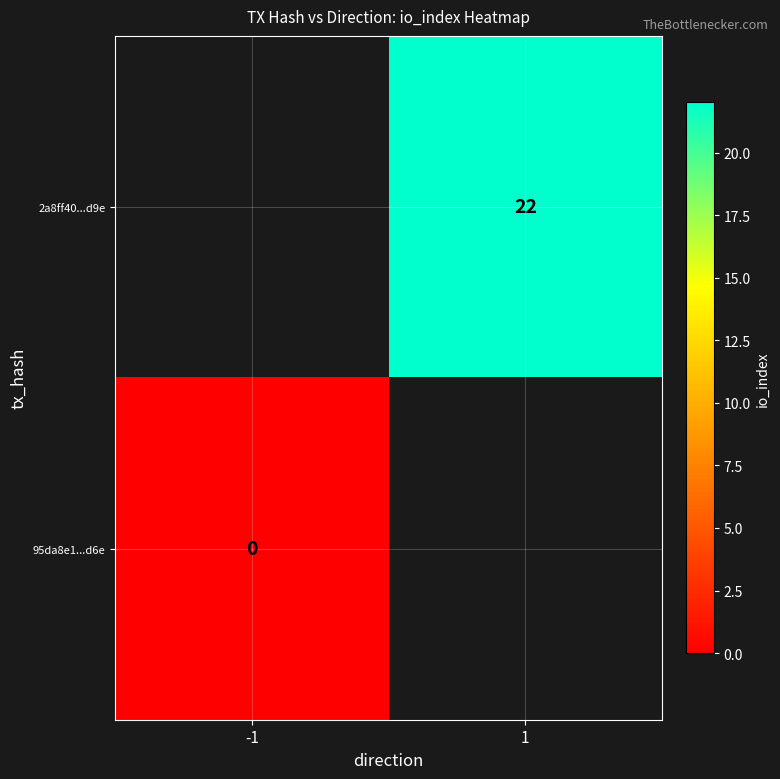

Which label corresponds to the largest value in the chart?

1